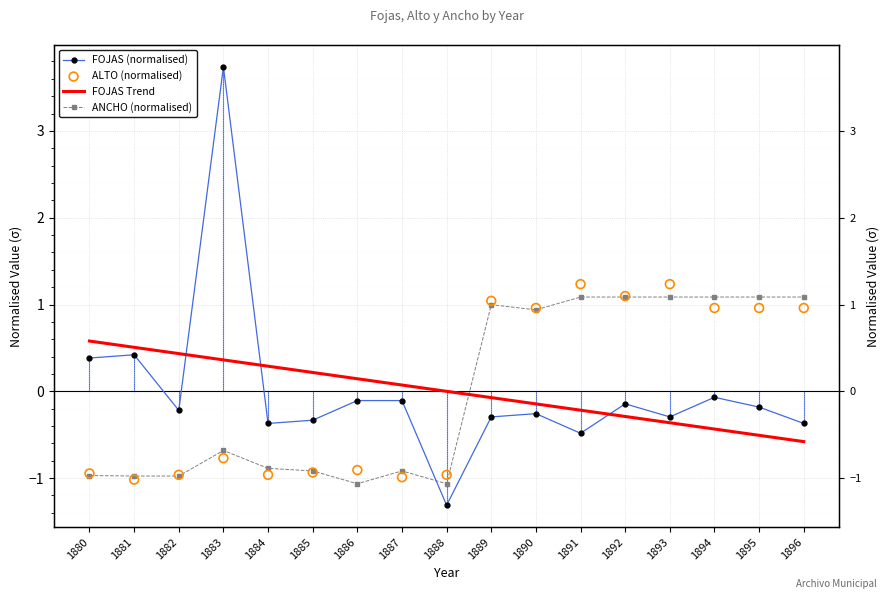

Which series has the largest total across all categories?

FOJAS (normalised)